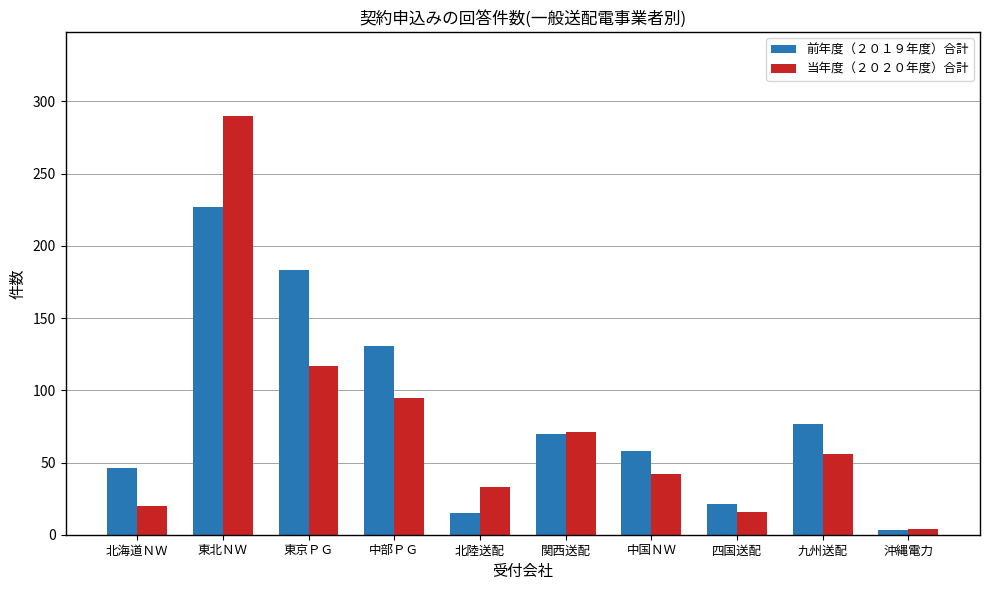

Reading left to right, what are all the values shown in this chart?

前年度（２０１９年度）合計: 46	227	183	131	15	70	58	21	77	3
当年度（２０２０年度）合計: 20	290	117	95	33	71	42	16	56	4